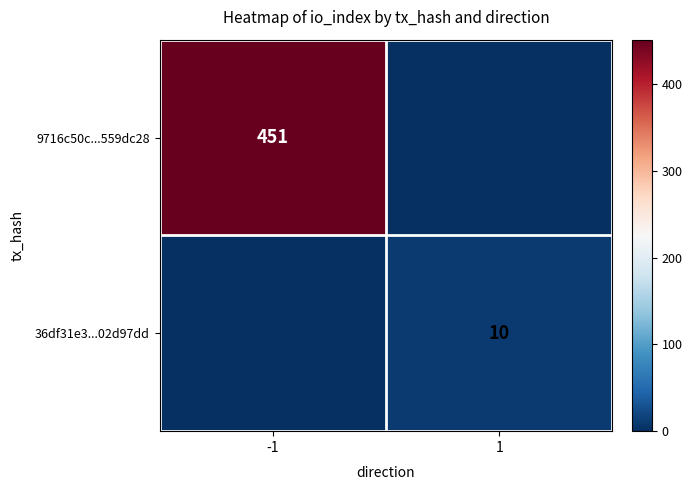

Is the value of 36df31e3...02d97dd at 1 greater than the value of 9716c50c...559dc28 at -1?

No